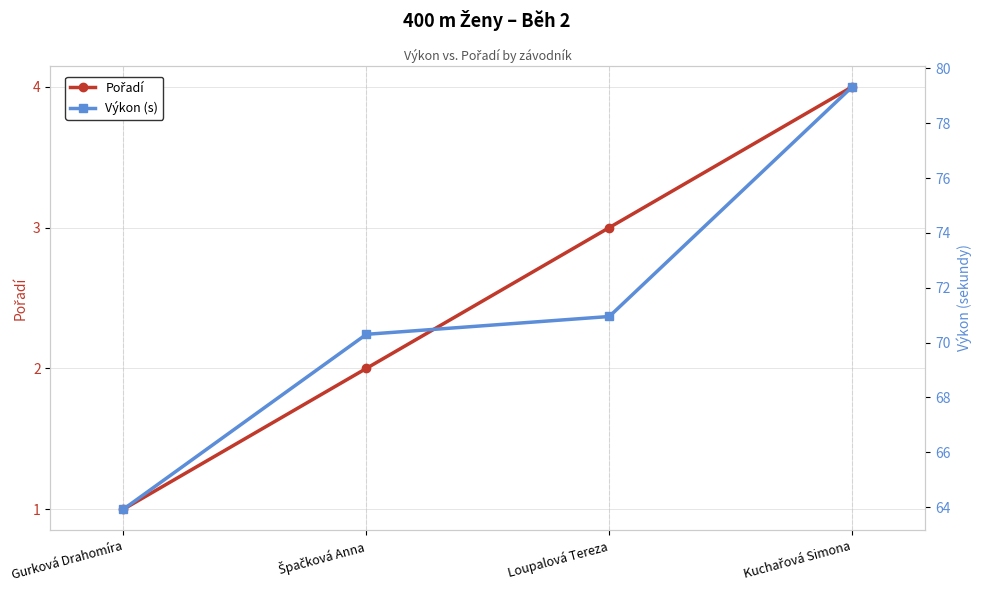

True or false: Výkon (s) and Pořadí cross at least once.

False